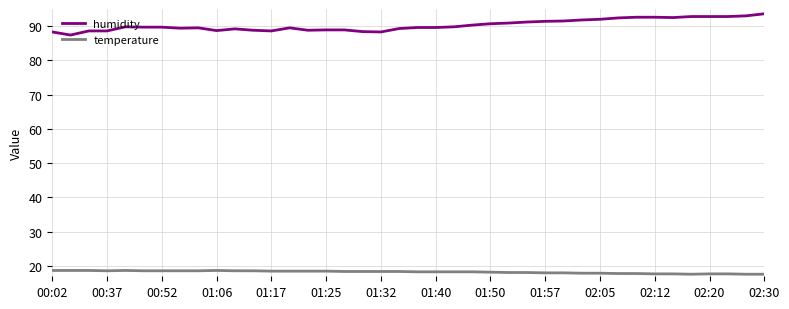

Which series has the largest range (max minus min)?

humidity